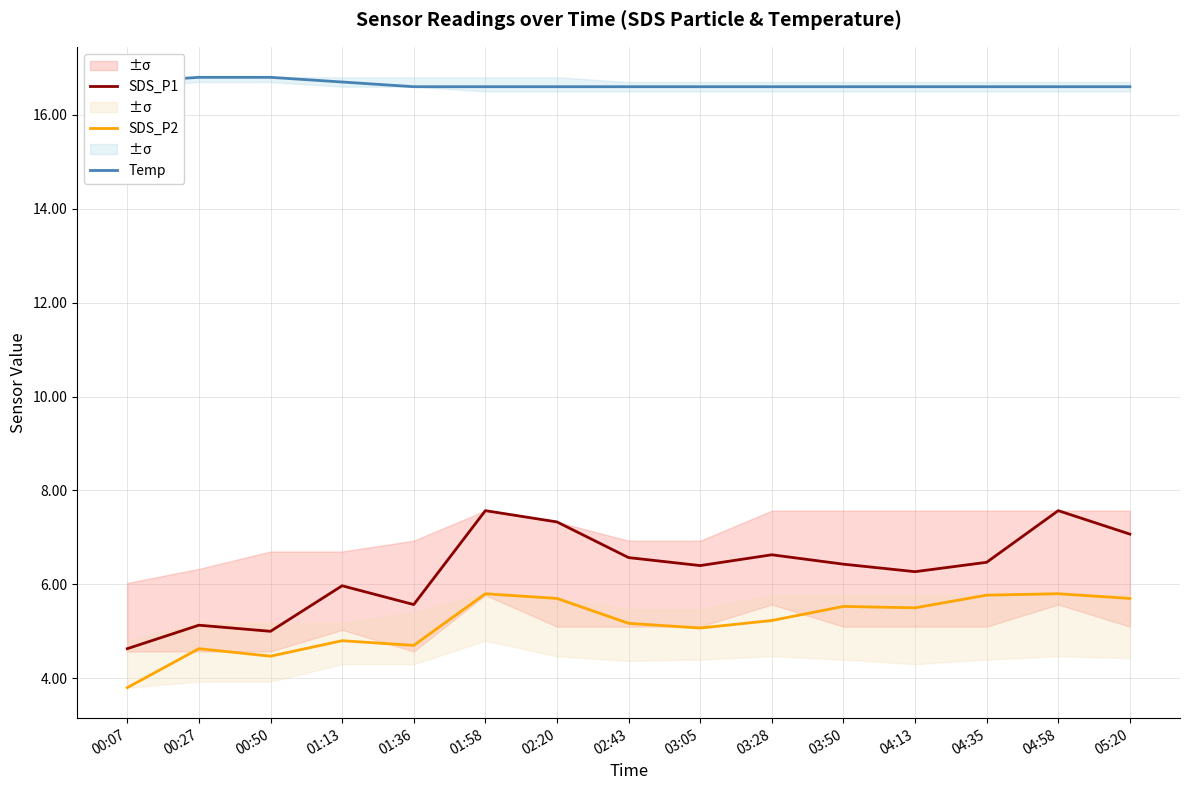

What is the difference between the highest and lowest values at 03:50?

11.1